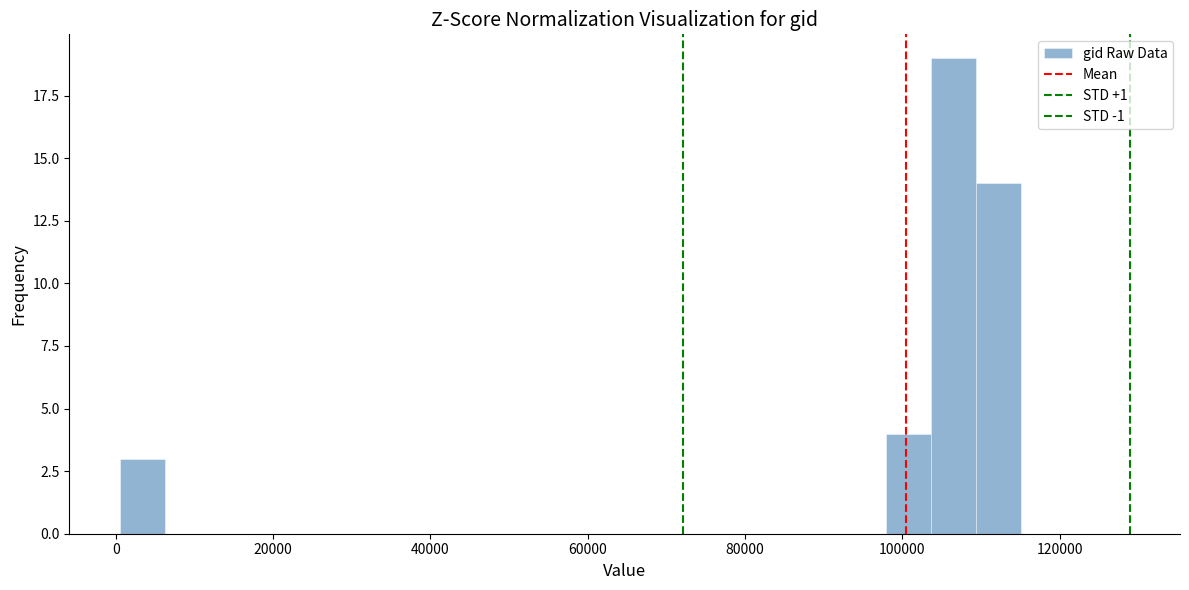

Read against the x-axis, roughly where is the centre of the tallest bar?

106000